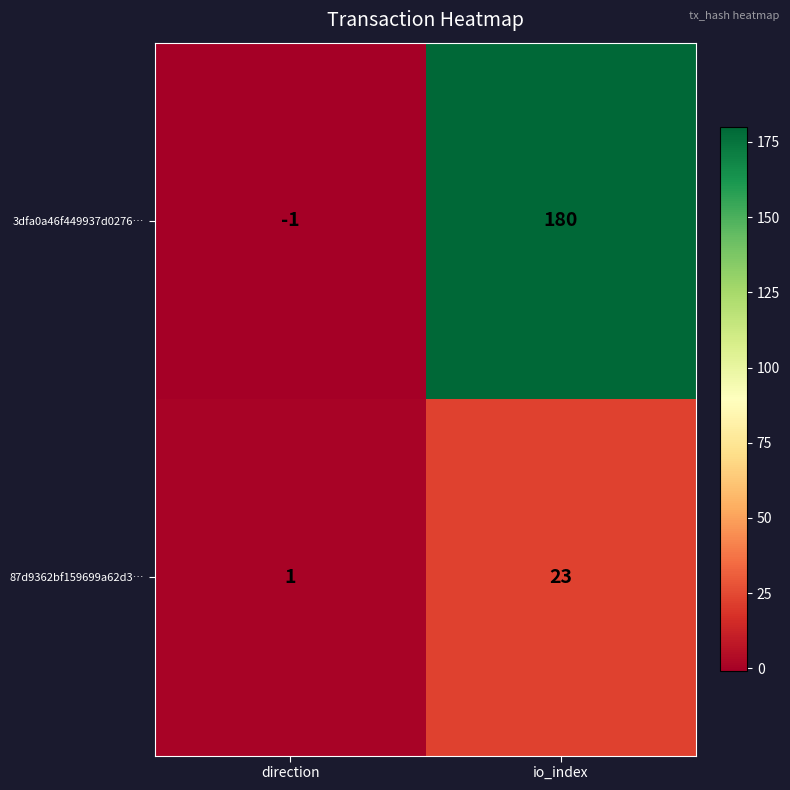

What is the total value across all series at io_index?

203